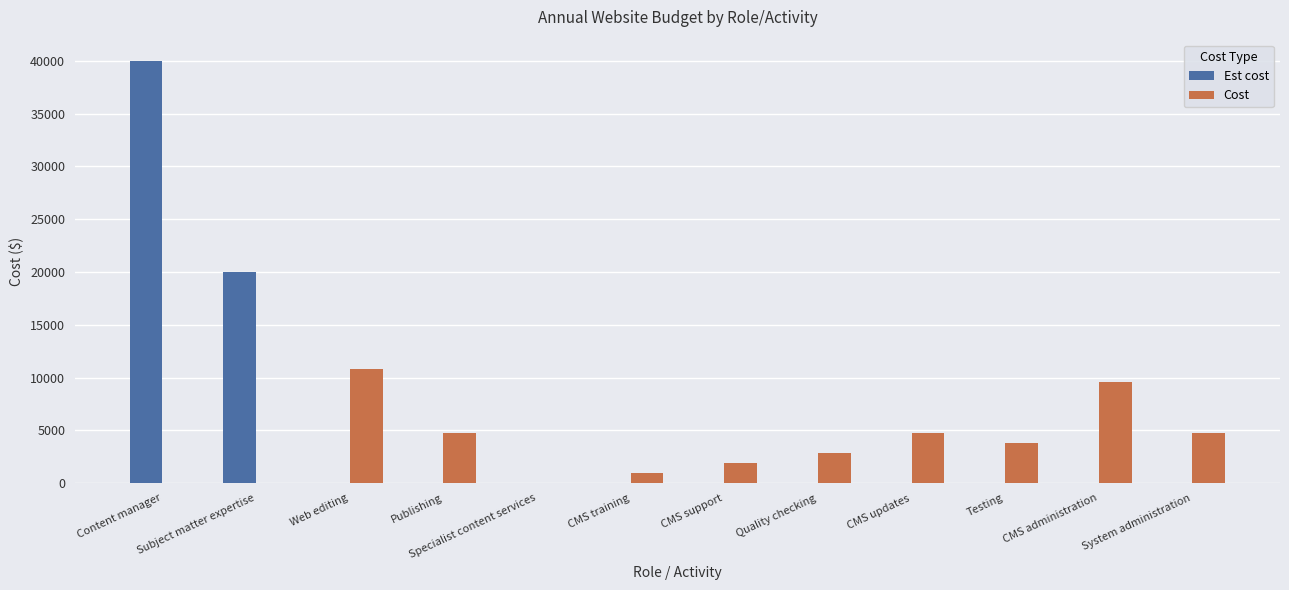

The Cost series shows -6641 at Content manager. True or false?

False